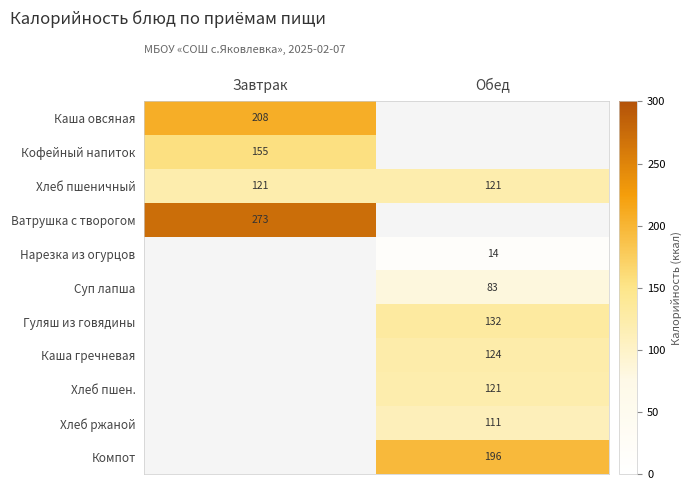

What is the maximum value for Хлеб пшеничный?

121